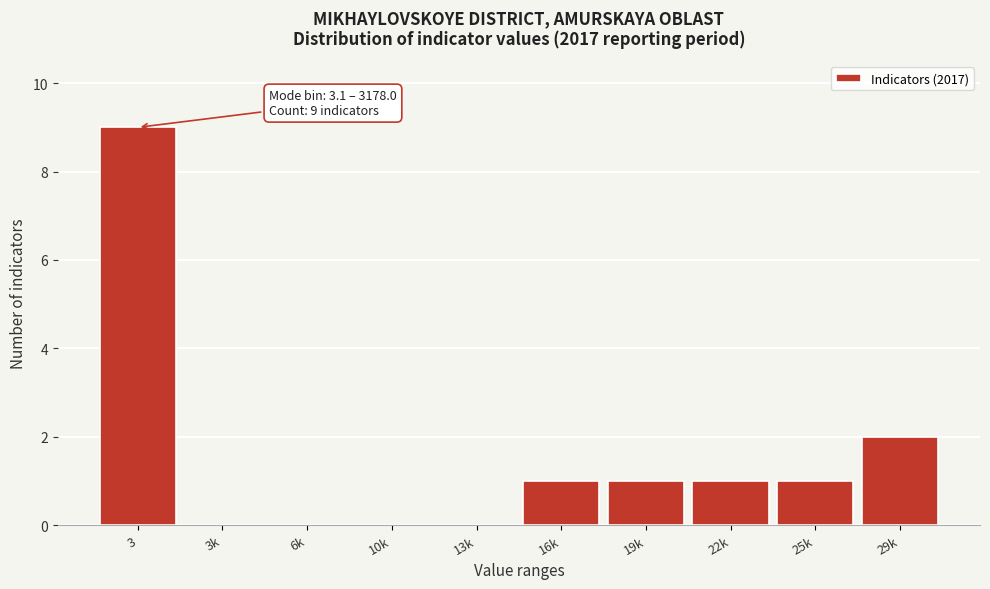

Reading left to right, transcribe all the data shown in this chart.

3=9	3k=0	6k=0	10k=0	13k=0	16k=1	19k=1	22k=1	25k=1	29k=2